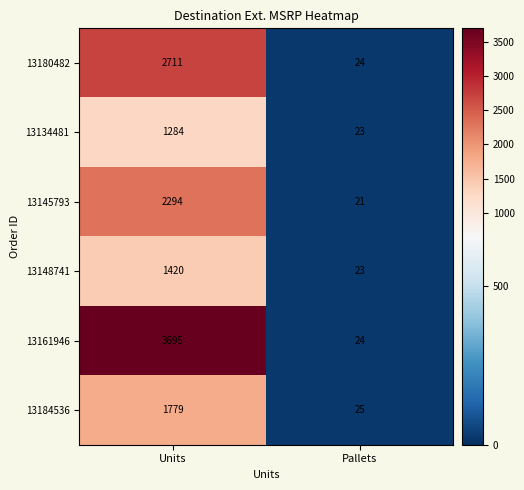

What is the greatest value displayed?

3695